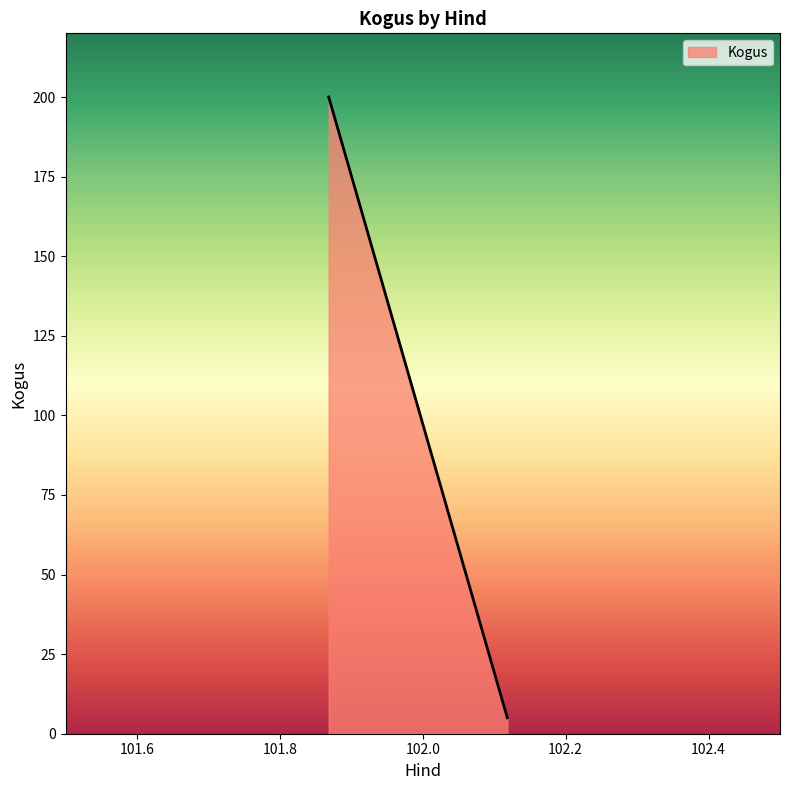

Does the chart display data point markers on the line(s)?

No